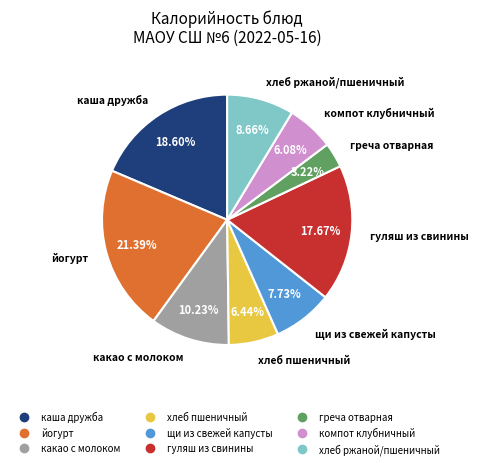

How many slices are in this pie chart?

9